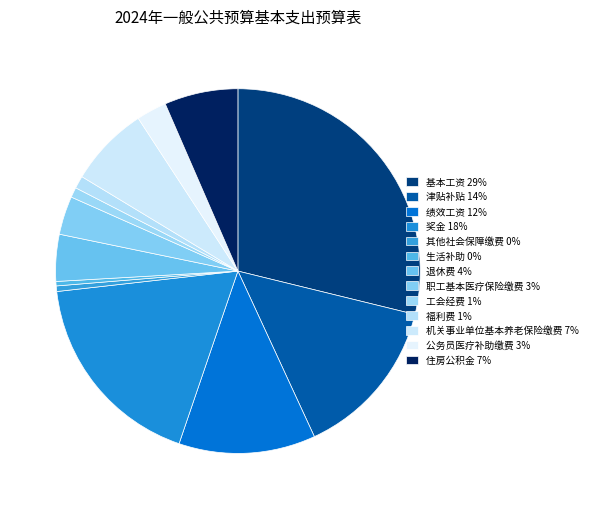

Rank the categories by value from lowest to highest.

生活补助, 其他社会保障缴费, 工会经费, 福利费, 公务员医疗补助缴费, 职工基本医疗保险缴费, 退休费, 住房公积金, 机关事业单位基本养老保险缴费, 绩效工资, 津贴补贴, 奖金, 基本工资